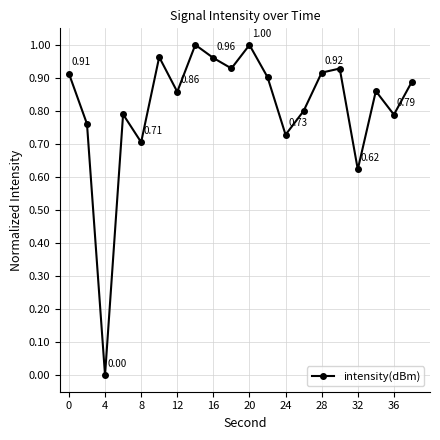

How many points are higher than both their immediate neighbors (excluding endpoints)?

6